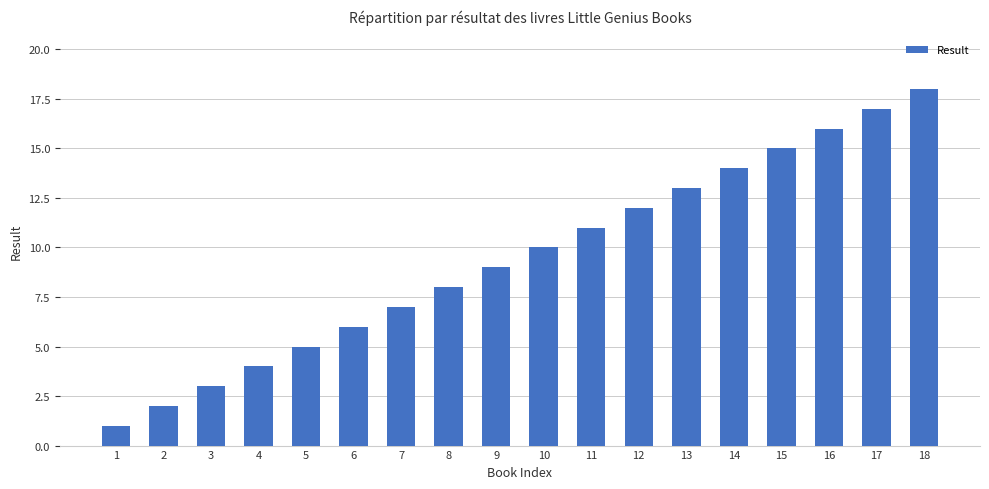

How many bars are there in total?

18